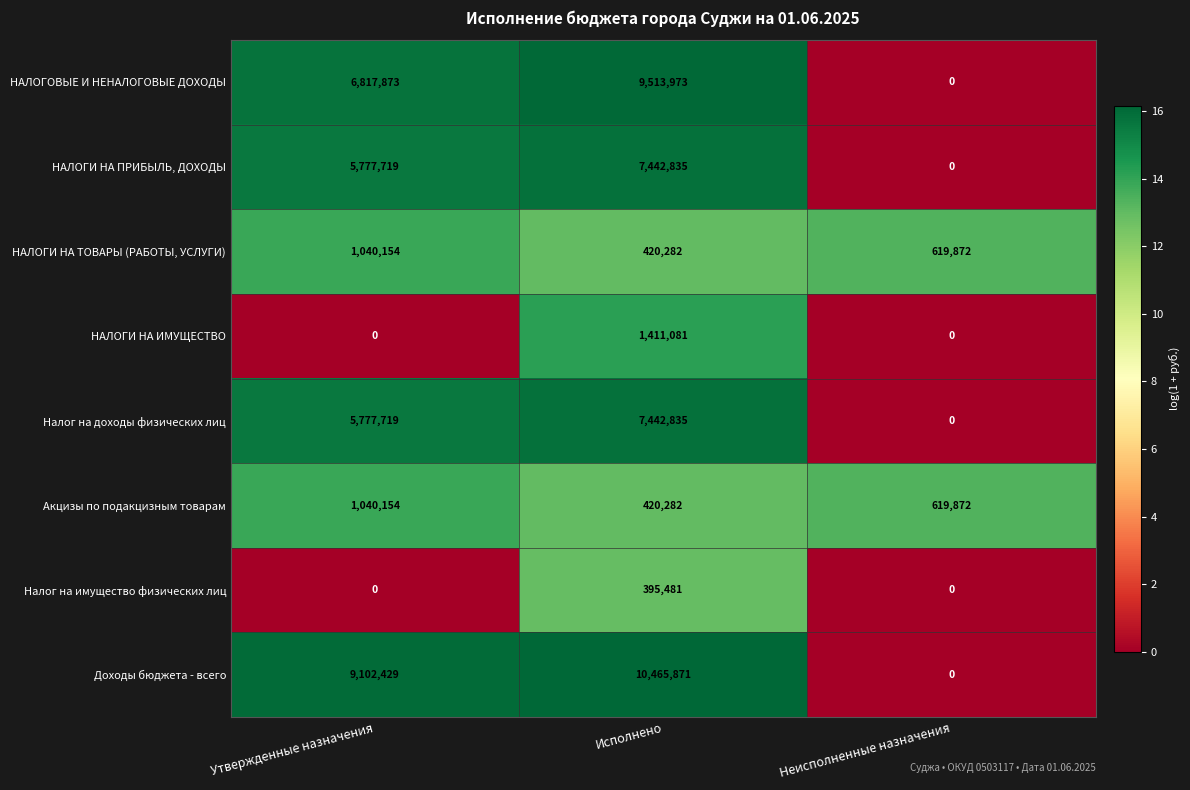

The value of НАЛОГИ НА ТОВАРЫ (РАБОТЫ, УСЛУГИ) at Неисполненные назначения is 812928. True or false?

False